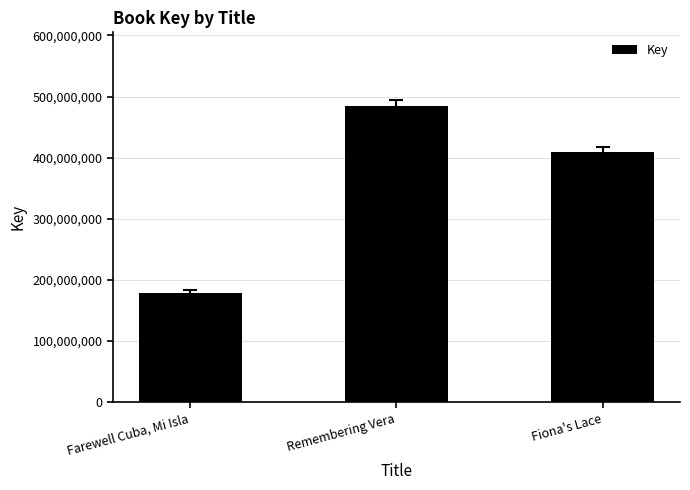

List the labels in order of value, smallest first.

Farewell Cuba, Mi Isla, Fiona's Lace, Remembering Vera